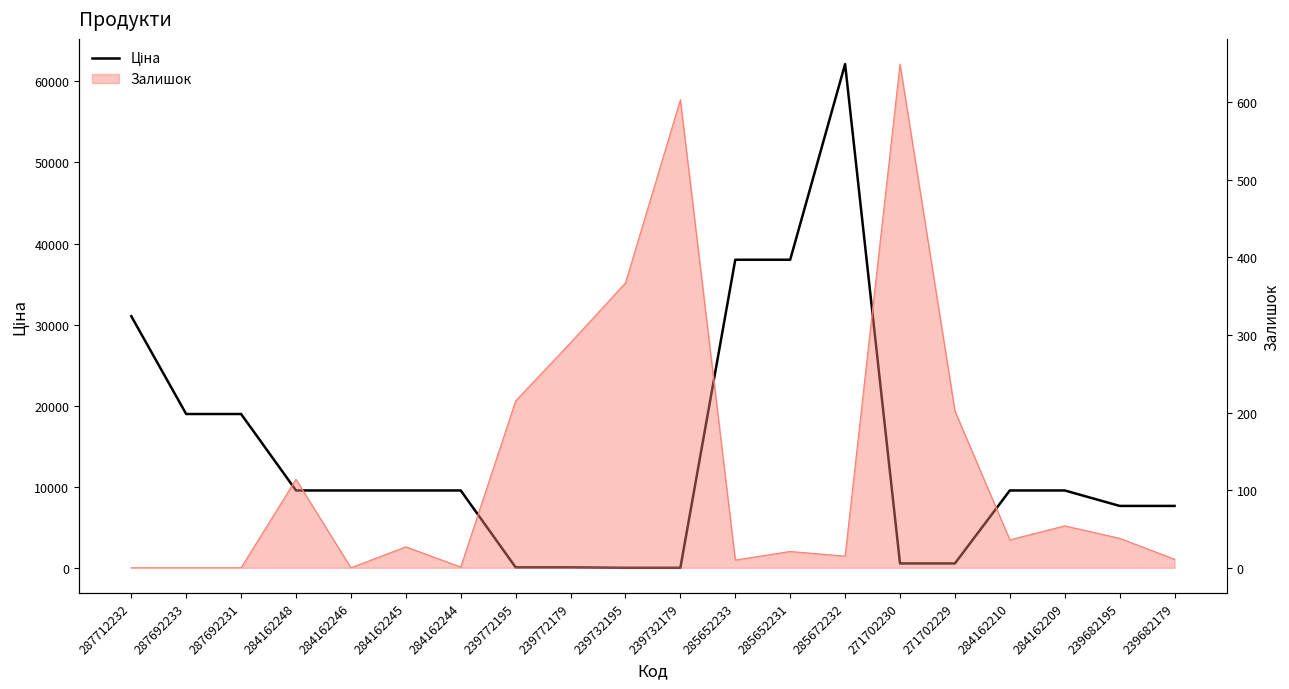

The chart shows a value of 13.3 at 239732179. True or false?

False